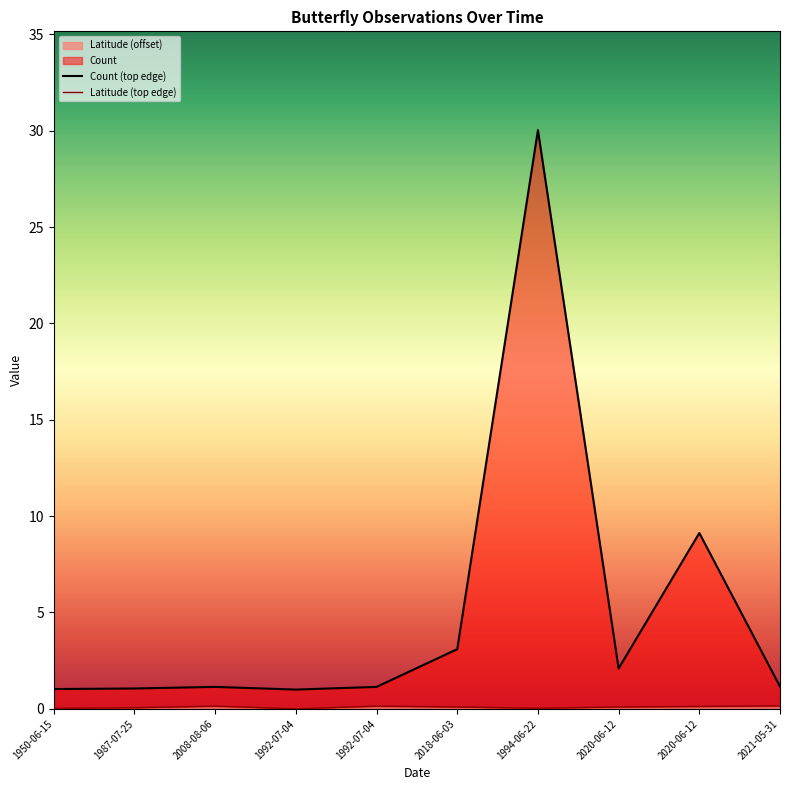

Which series has the largest total across all categories?

Count